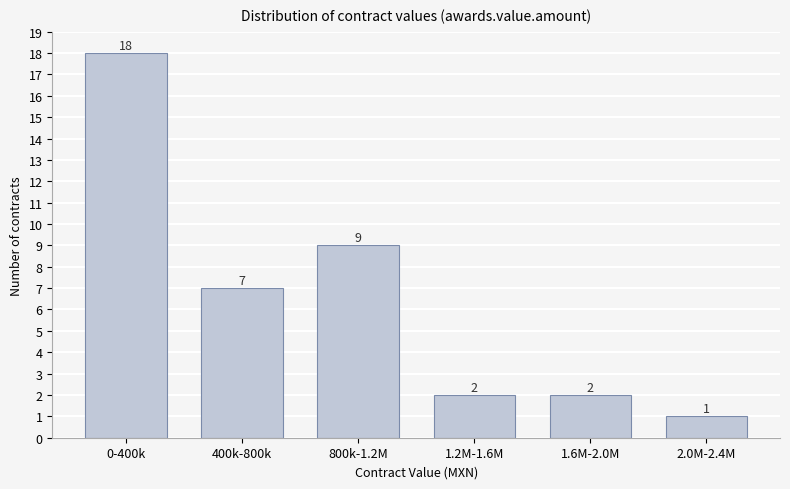

Reading left to right, transcribe all the data shown in this chart.

0-400k=18	400k-800k=7	800k-1.2M=9	1.2M-1.6M=2	1.6M-2.0M=2	2.0M-2.4M=1